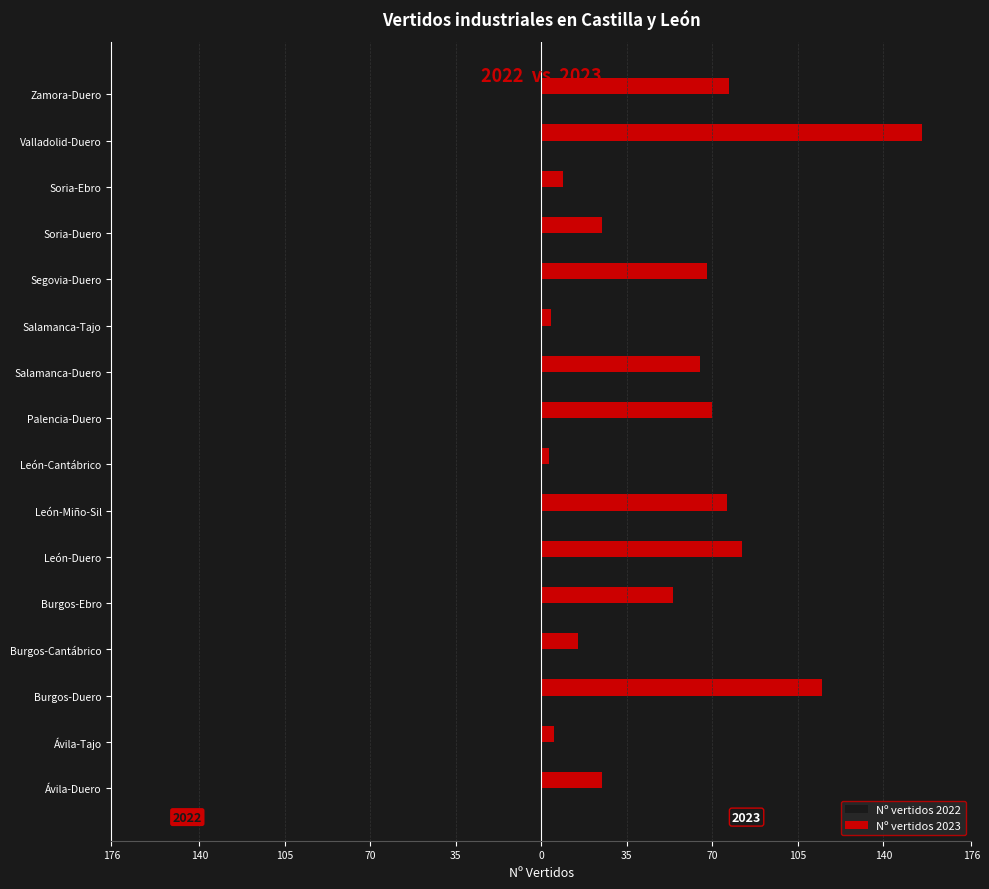

Reading left to right, transcribe all the data shown in this chart.

Nº vertidos 2022: -26	-5	-113	-16	-54	-83	-77	-3	-70	-65	-4	-68	-25	-9	-154	-76
Nº vertidos 2023: 25	5	115	15	54	82	76	3	70	65	4	68	25	9	156	77